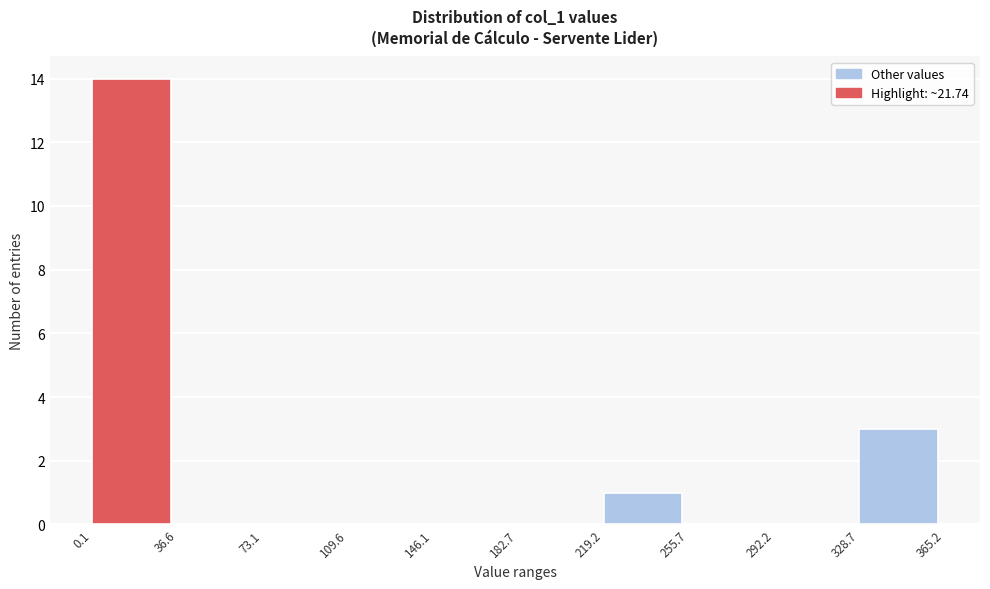

Reading left to right, list every bar in this chart as the range it spans on the x-axis followed by its height. The values are not printed on the chart, so give them approximately, as read against the axis.

0.1 to 36.6: 14
36.6 to 73.1: 0
73.1 to 109.6: 0
109.6 to 146.1: 0
146.1 to 182.7: 0
182.7 to 219.2: 0
219.2 to 255.7: 1
255.7 to 292.2: 0
292.2 to 328.7: 0
328.7 to 365.2: 3